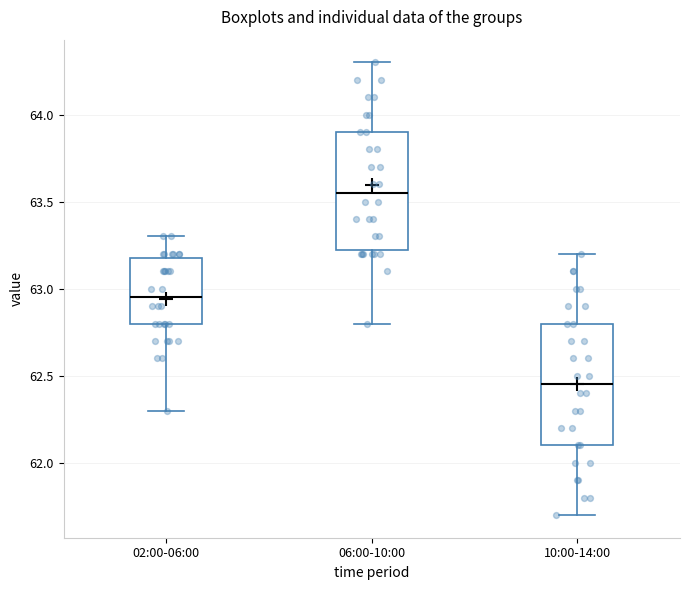

Which box has the lowest median line?

10:00-14:00